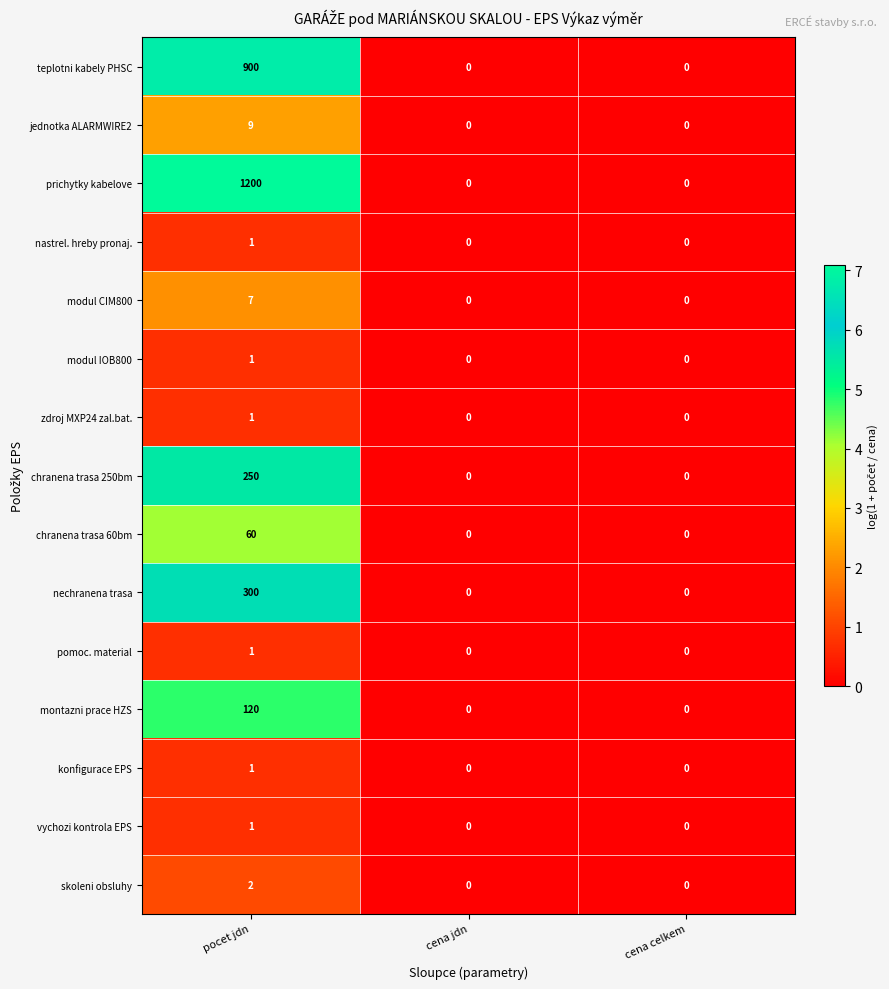

How many montazni prace HZS values are between 0 and 120?

3